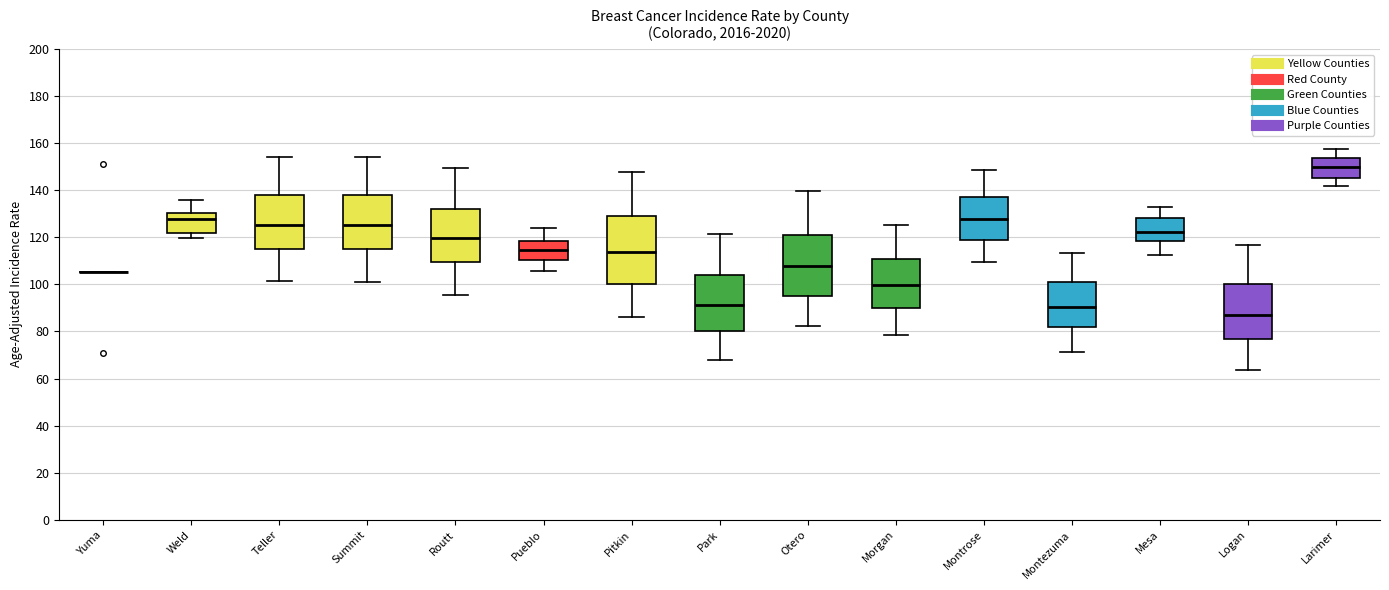

Which box is the tallest, from its lower edge to its upper edge?

Pitkin